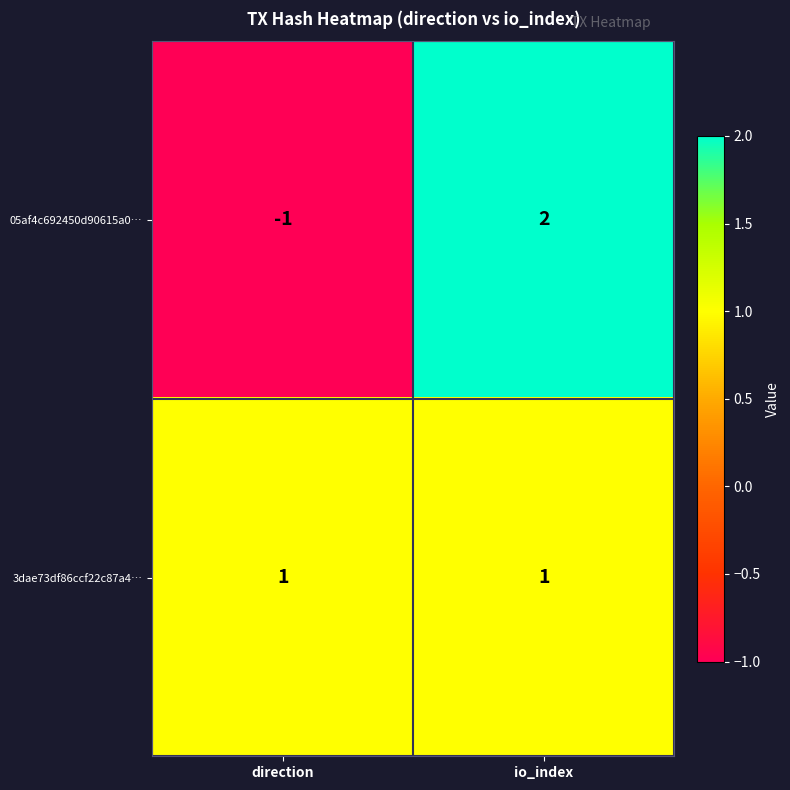

Reading right to left, transcribe all the data shown in this chart.

05af4c692450d90615a0…: io_index=2	direction=-1
3dae73df86ccf22c87a4…: io_index=1	direction=1